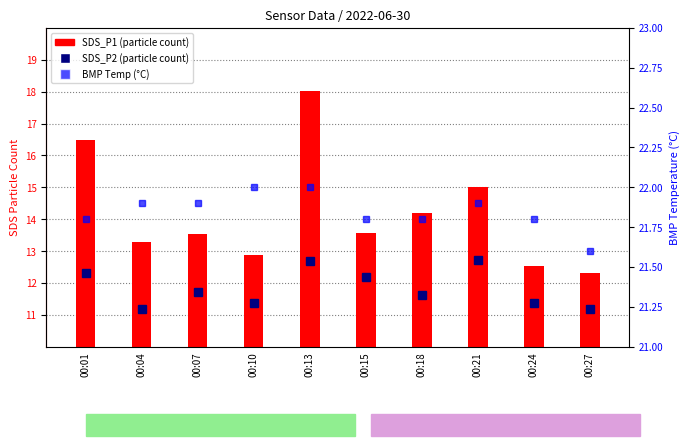

Is the value of BMP Temp at 00:07 greater than the value of SDS_P1 at 00:24?

Yes